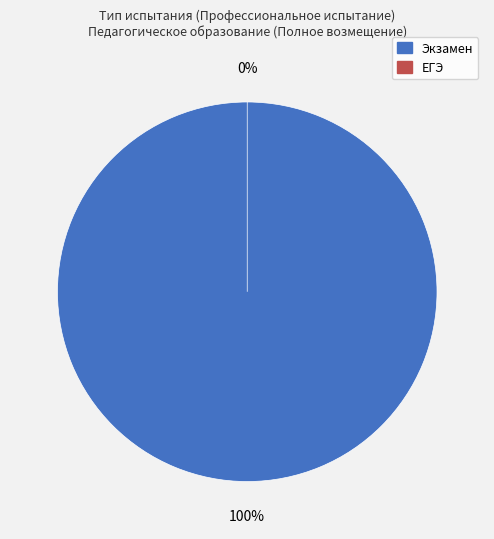

Which category has the biggest portion of the pie?

Экзамен